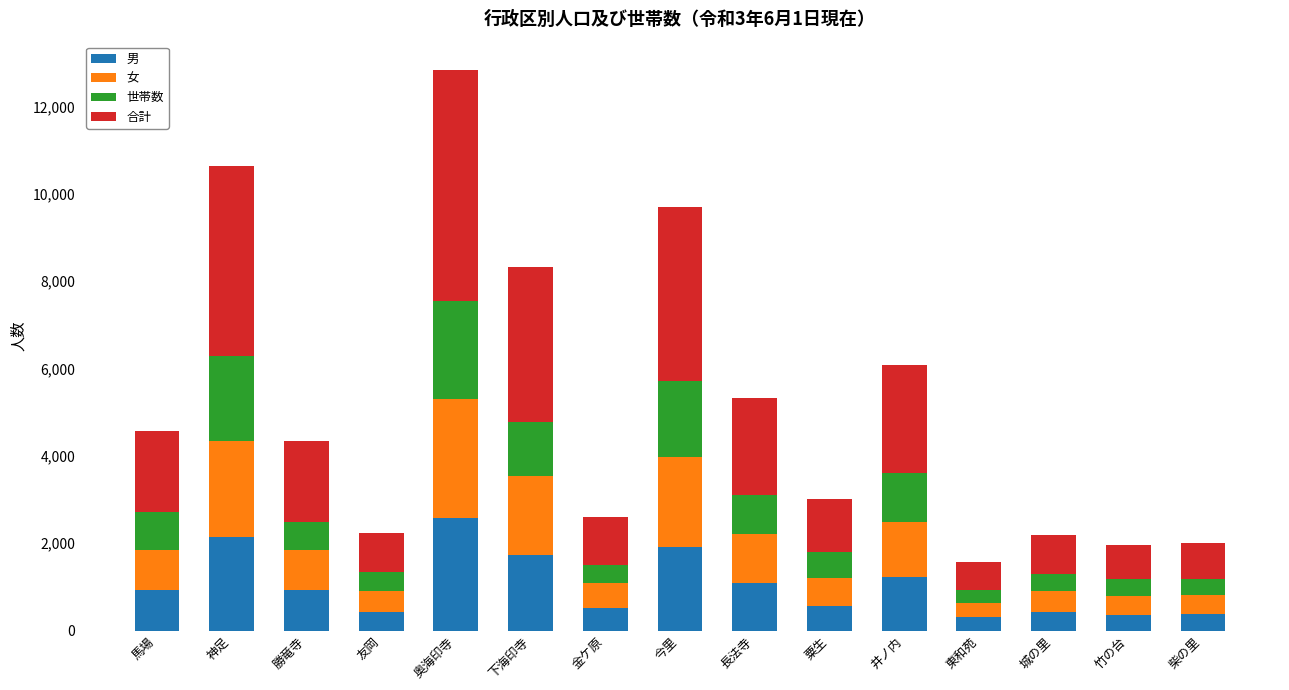

What is the total value across all series at 友岡?

2242